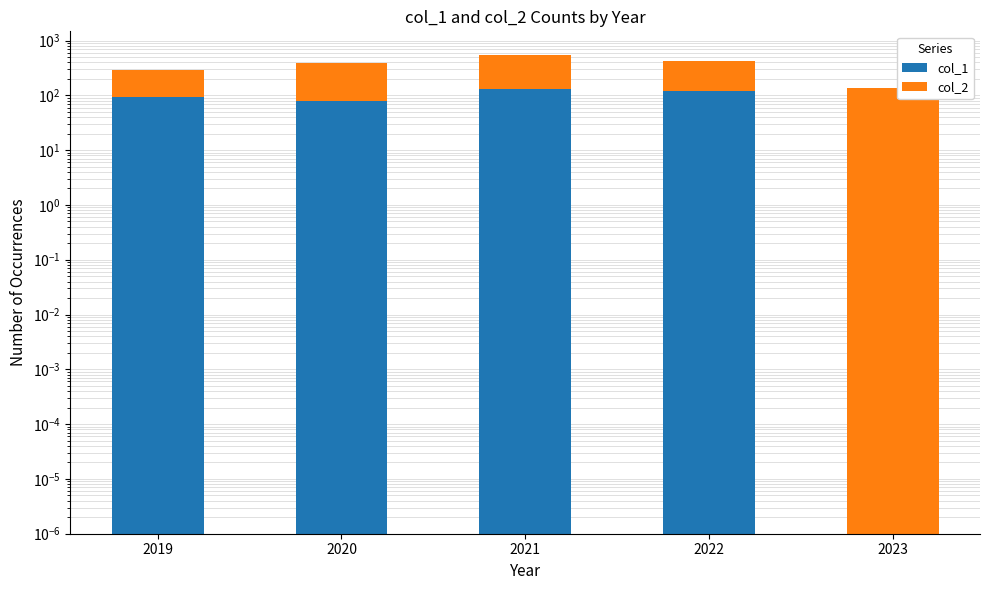

What are all the series names shown in the legend?

col_1, col_2